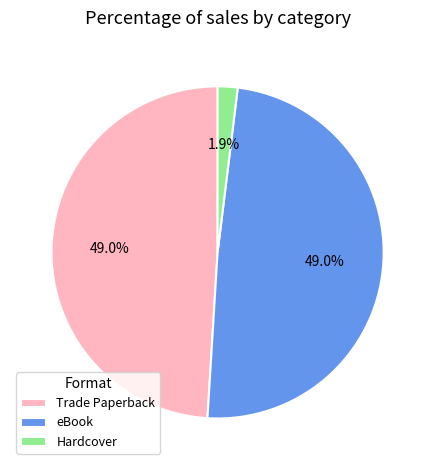

True or false: eBook accounts for 49% of the total.

True